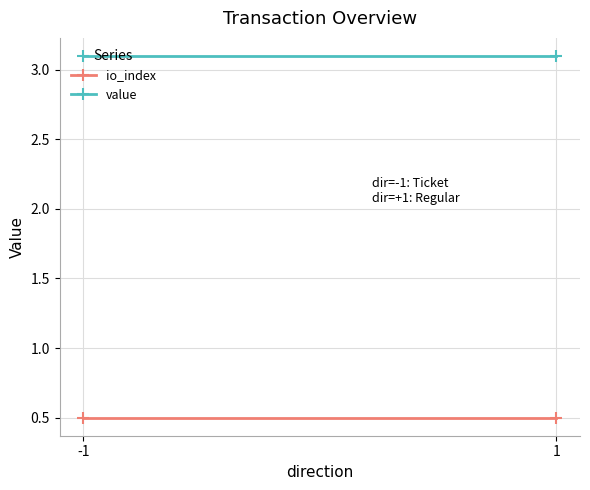

Reading left to right, what are all the values shown in this chart?

io_index: -1=0.5	1=0.5
value: -1=3.1	1=3.1